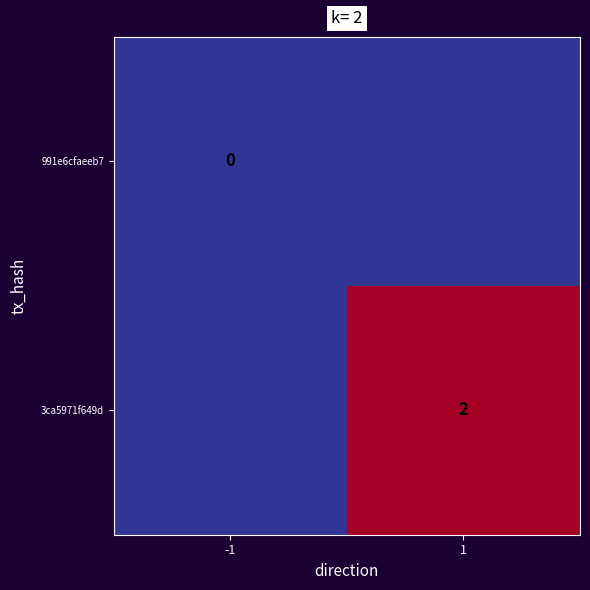

Is the value of 991e6cfaeeb7 at -1 greater than the value of 3ca5971f649d at 1?

No